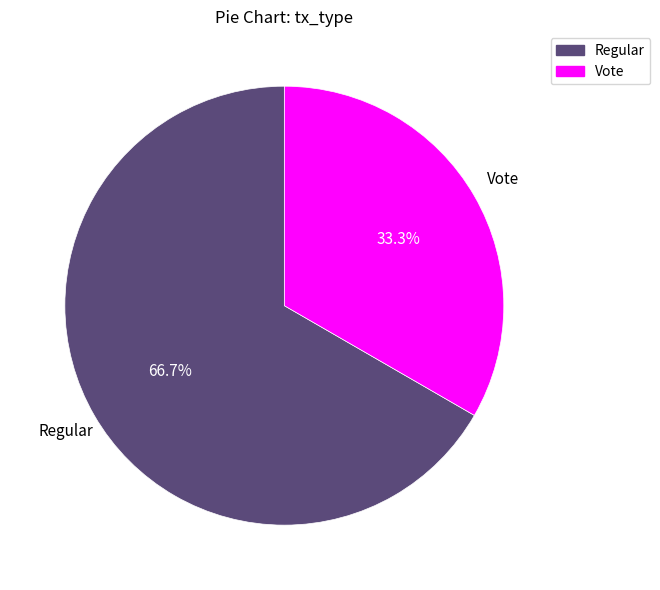

Count the number of slices in the pie.

2